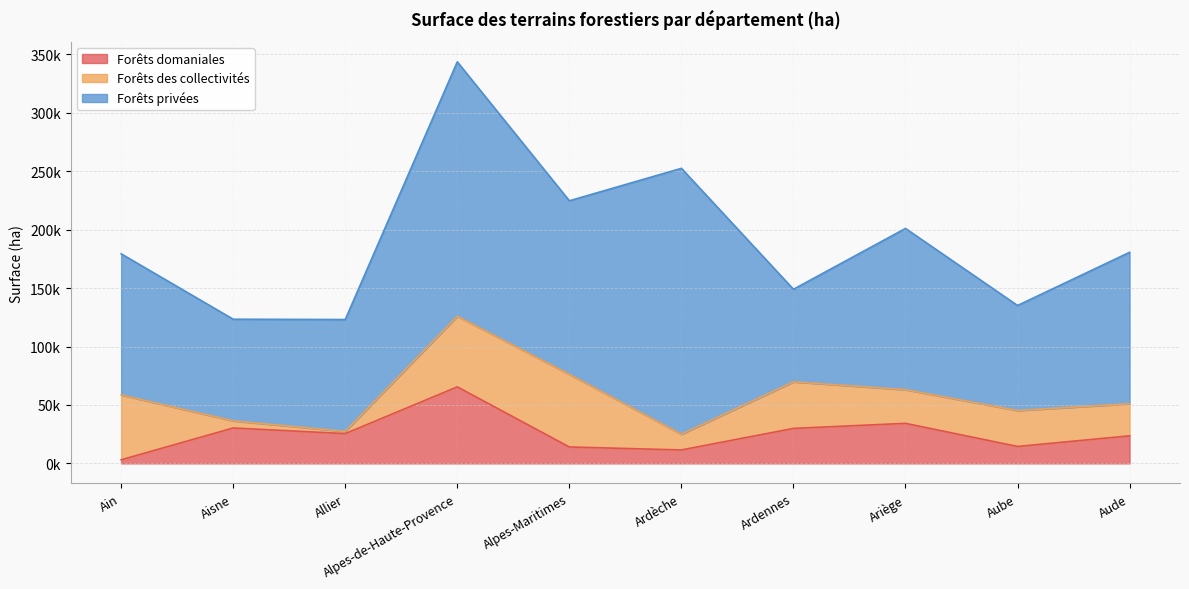

Does the chart display data point markers on the line(s)?

No